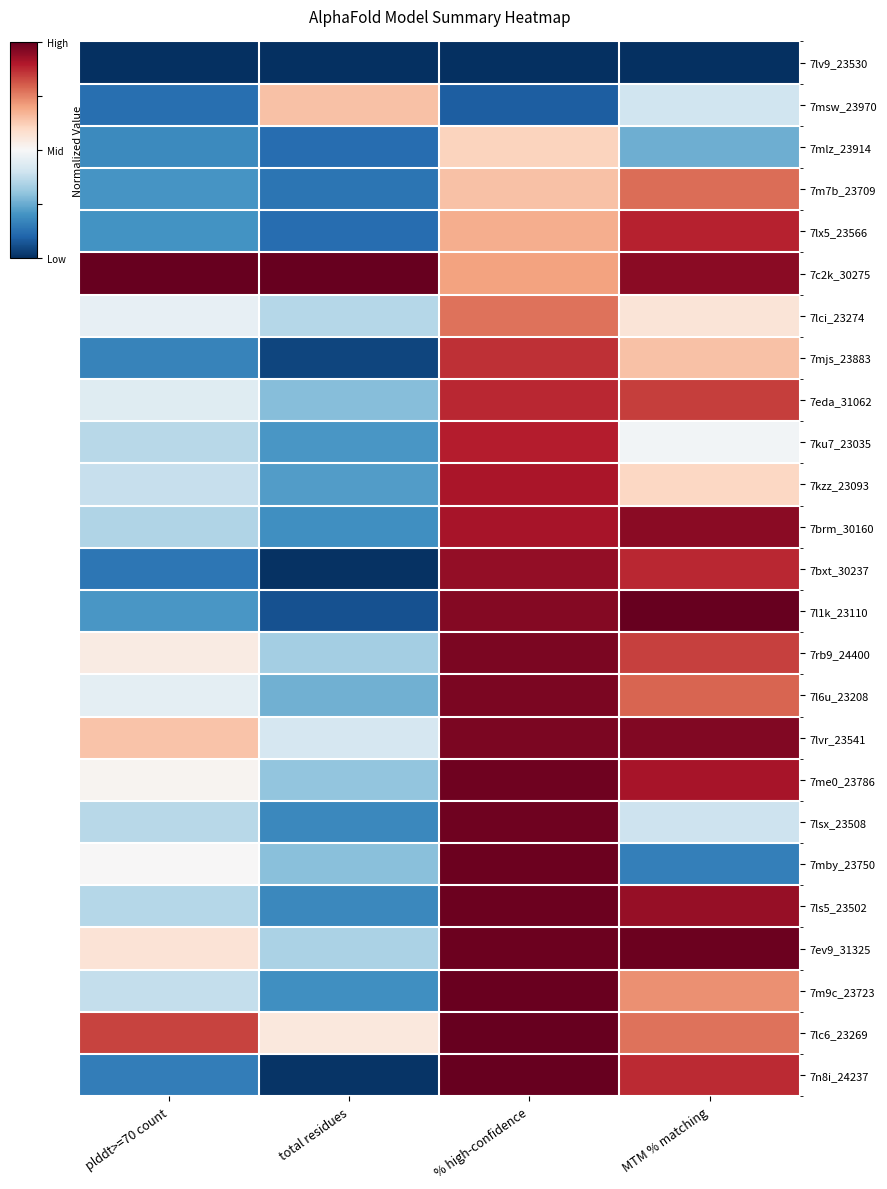

At which category is the sum across all series the highest?

% high-confidence